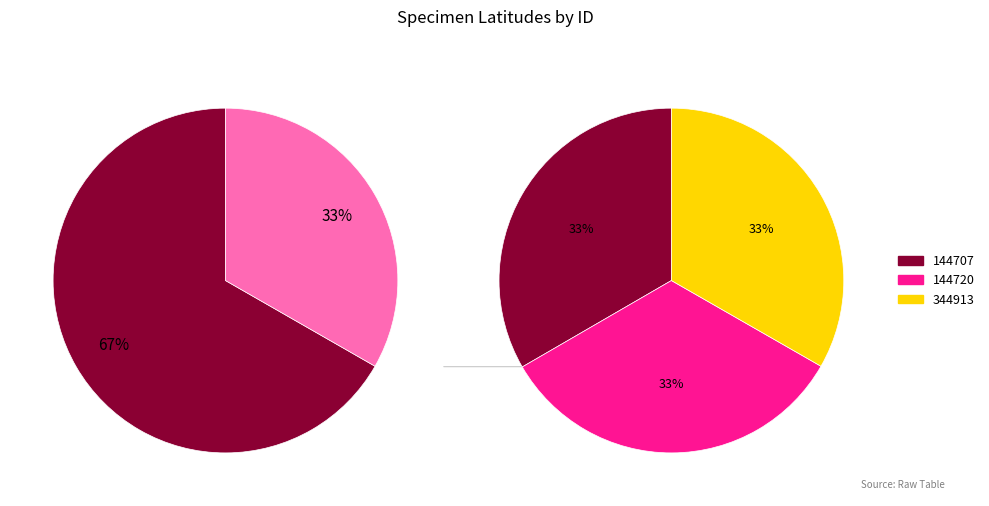

Which category has the biggest portion of the pie?

144707